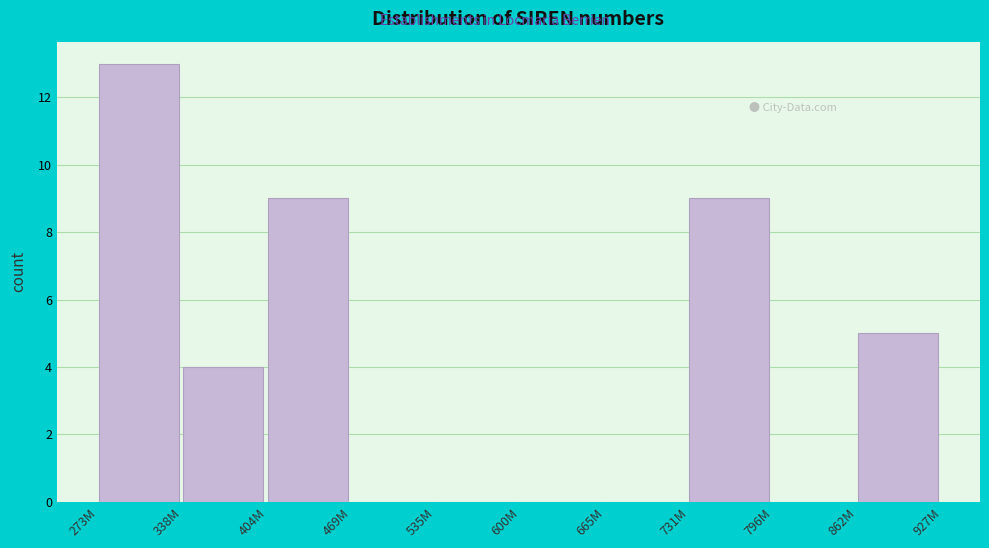

What is the change in value from 273M to 796M?

-13